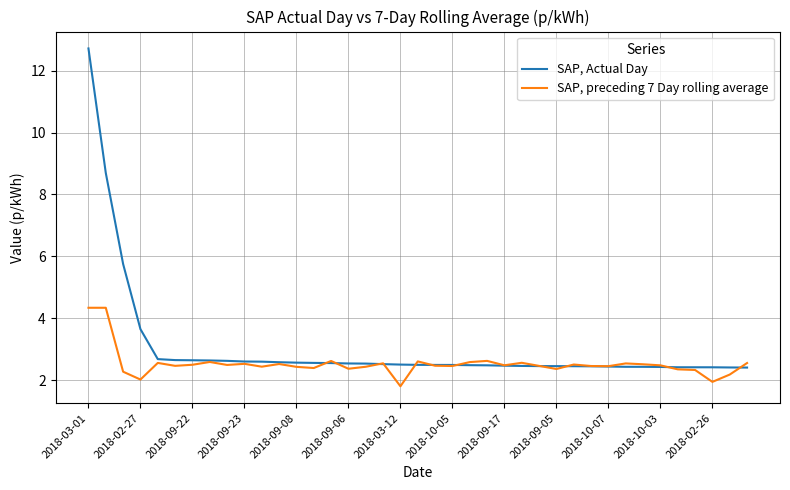

List the series in order of their peak value, lowest first.

SAP, preceding 7 Day rolling average, SAP, Actual Day